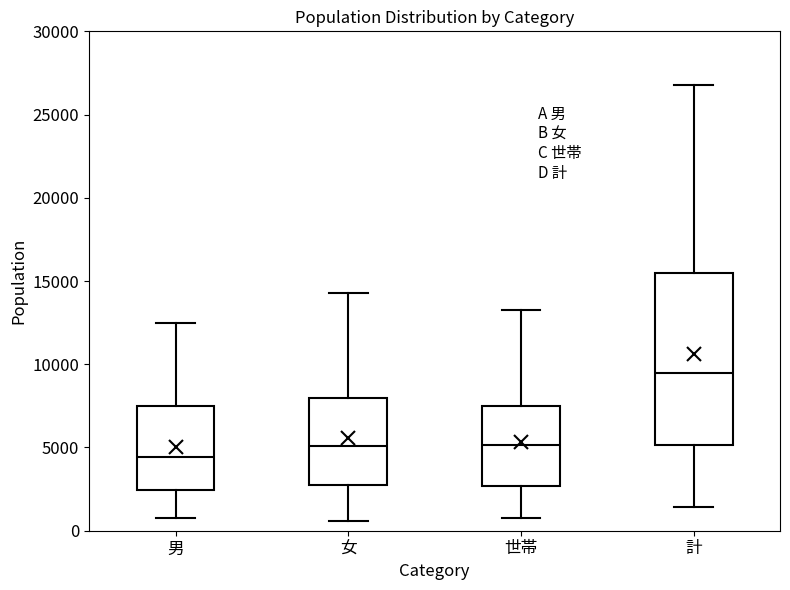

Where does the lower whisker of the box for 女 end on the y-axis? The values are not printed on the chart, so give them approximately, as read against the axis.

500